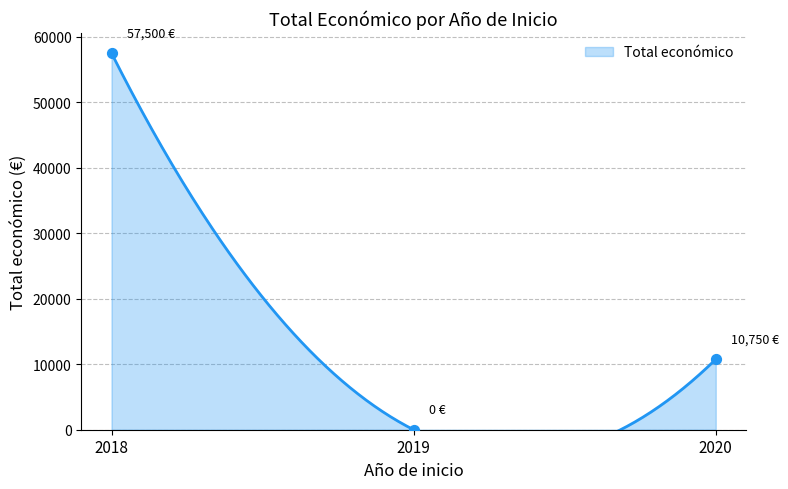

What is the change in value from 2019 to 2020?

+10750